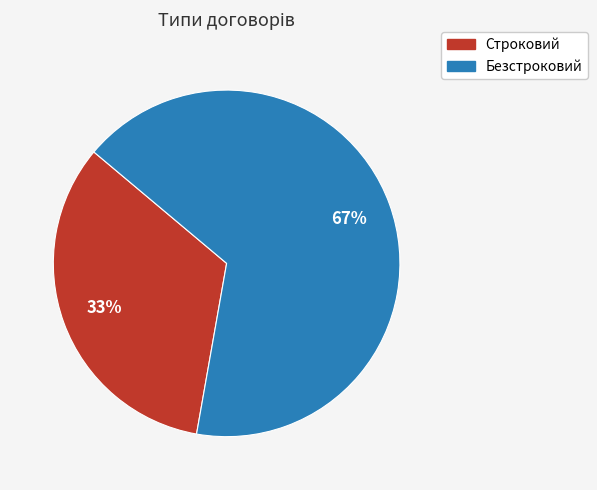

Combined, do Безстроковий and Строковий account for over 50%?

Yes